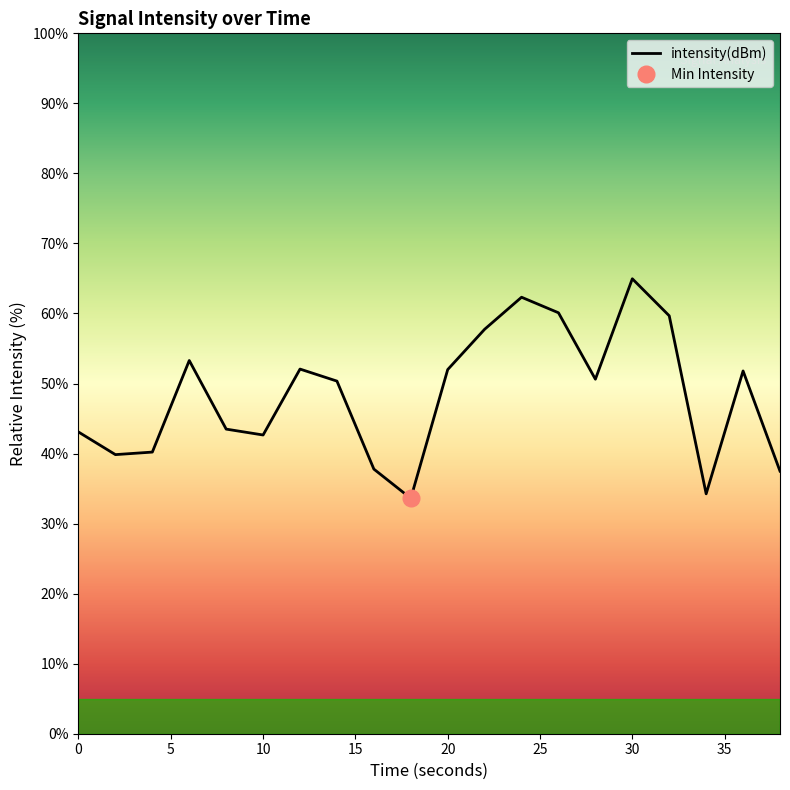

True or false: the data shows 101.5 at 11.

False